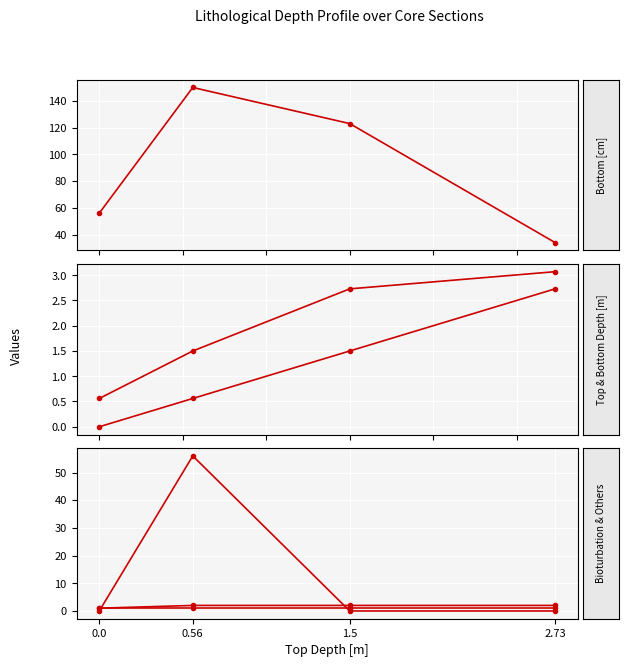

Is it true that Bioturbation intensity rank [read only] equals 1.5 at 0.0?

False